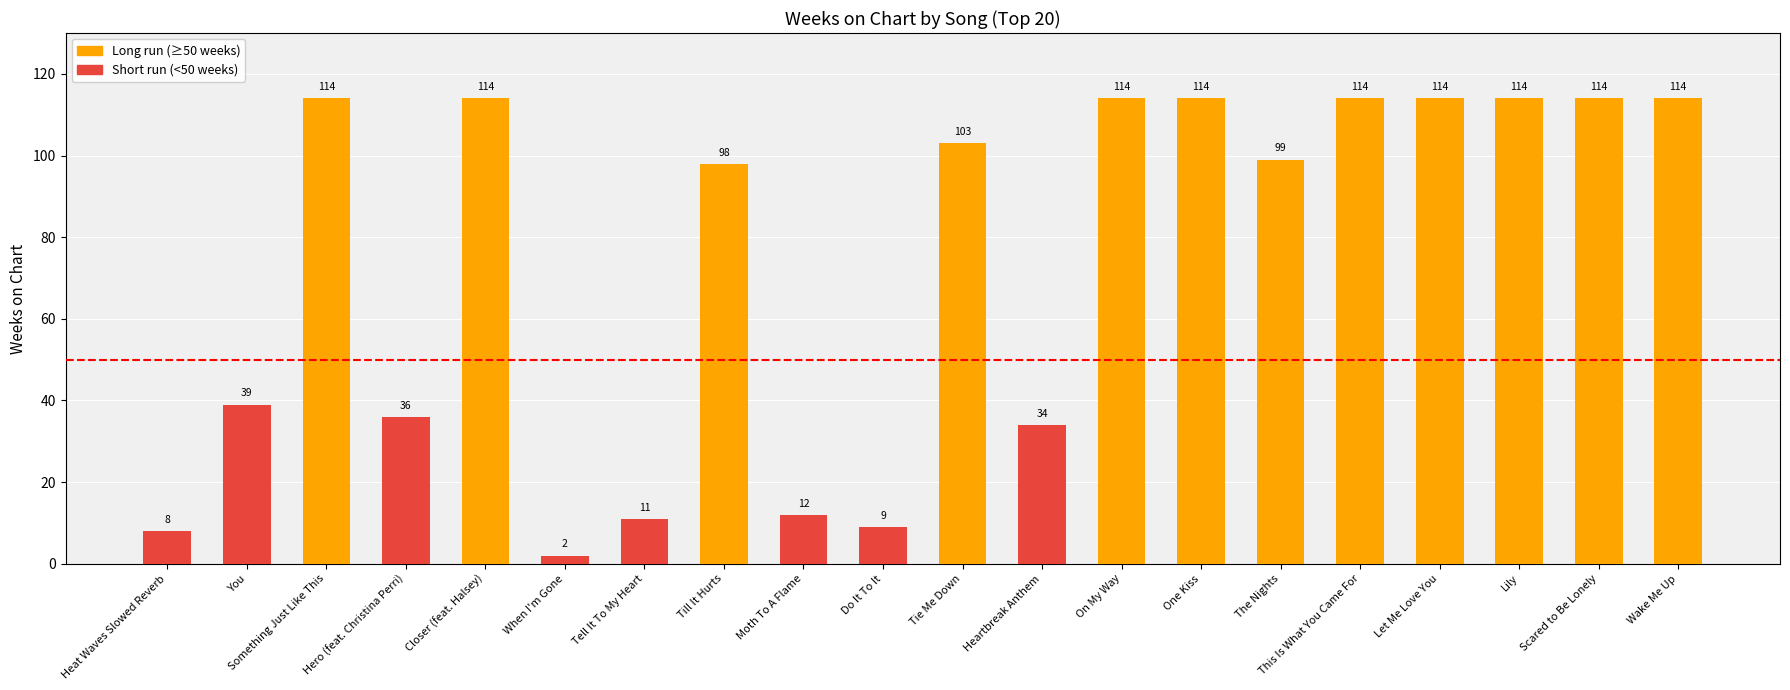

Are the bars grouped side by side (vs. stacked)?

No